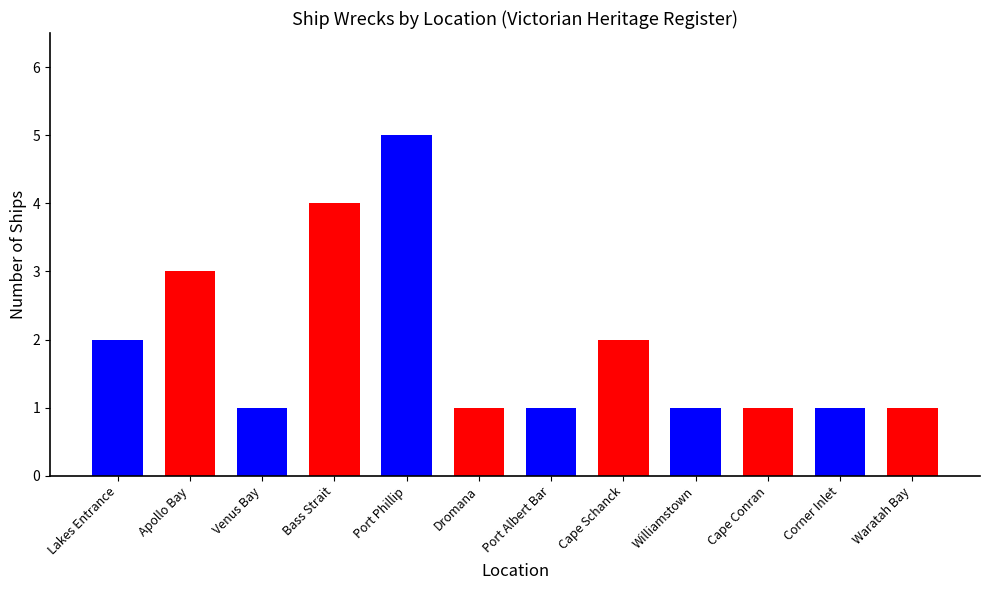

How many categories are shown in the chart?

12